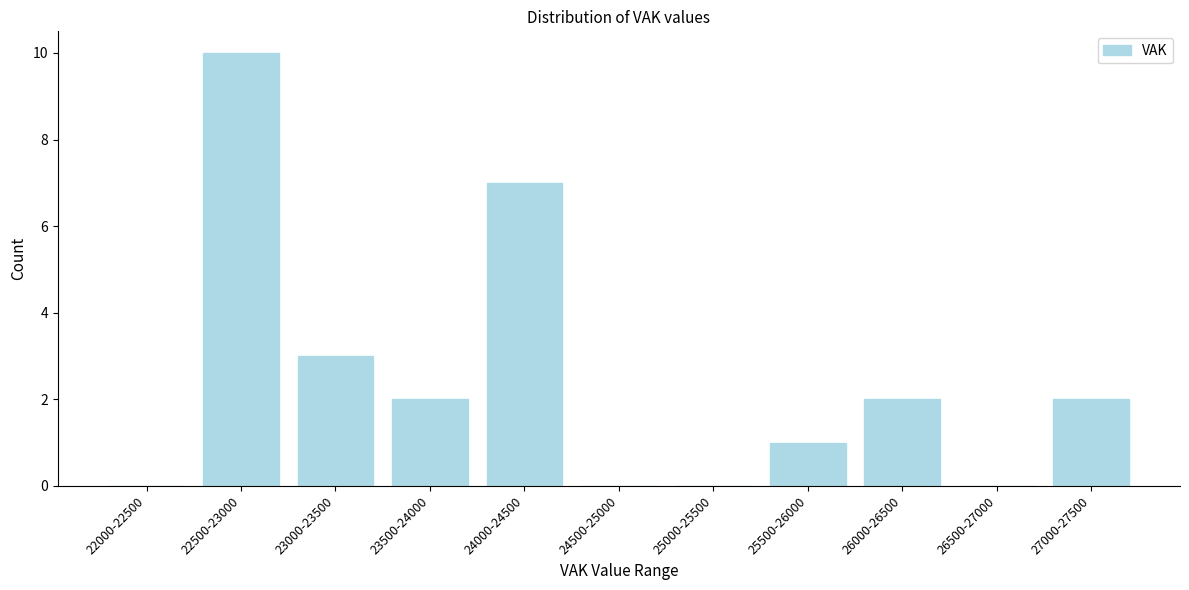

Reading left to right, transcribe all the data shown in this chart.

22000-22500=0	22500-23000=10	23000-23500=3	23500-24000=2	24000-24500=7	24500-25000=0	25000-25500=0	25500-26000=1	26000-26500=2	26500-27000=0	27000-27500=2